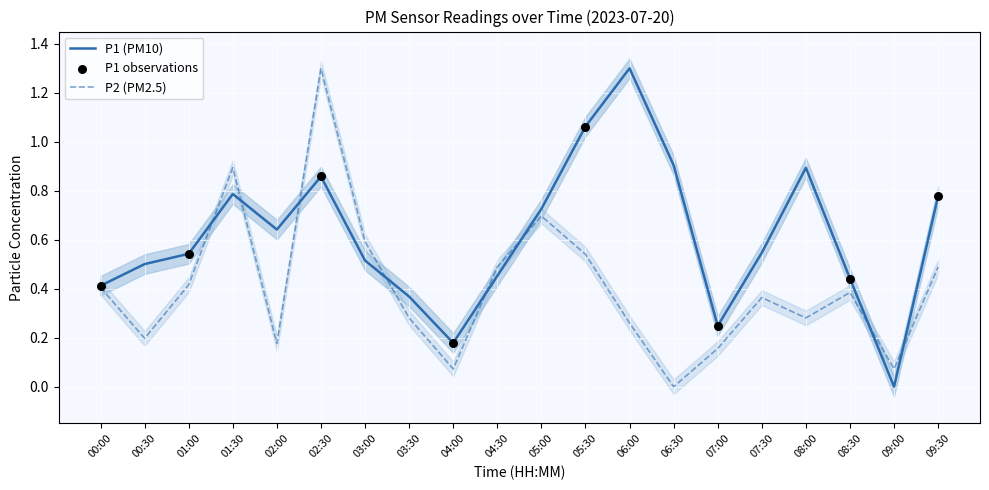

Which series has the largest total across all categories?

P1